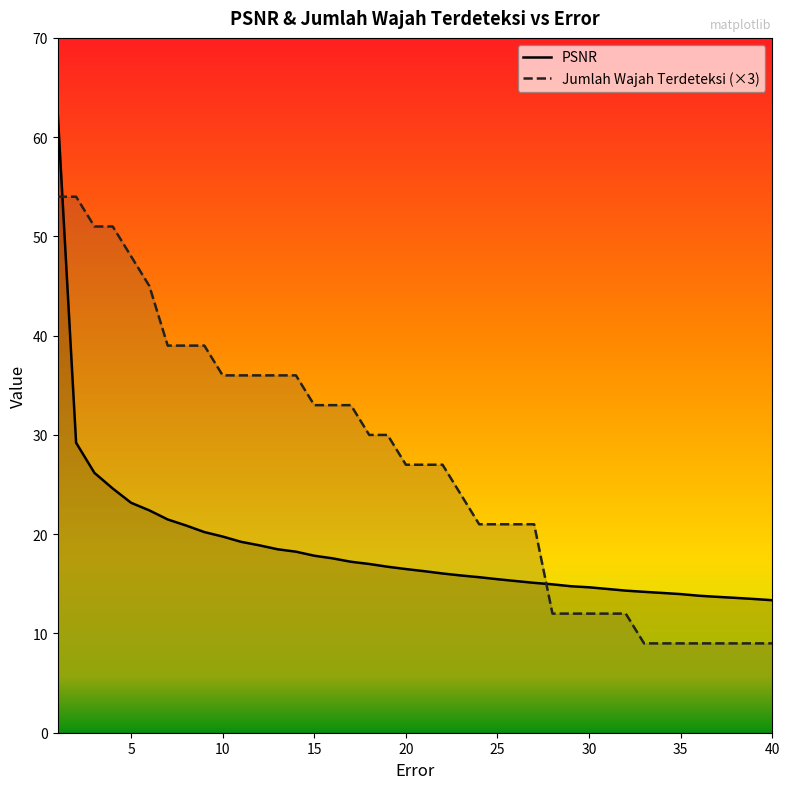

At how many categories does at least one series exceed 39?

6